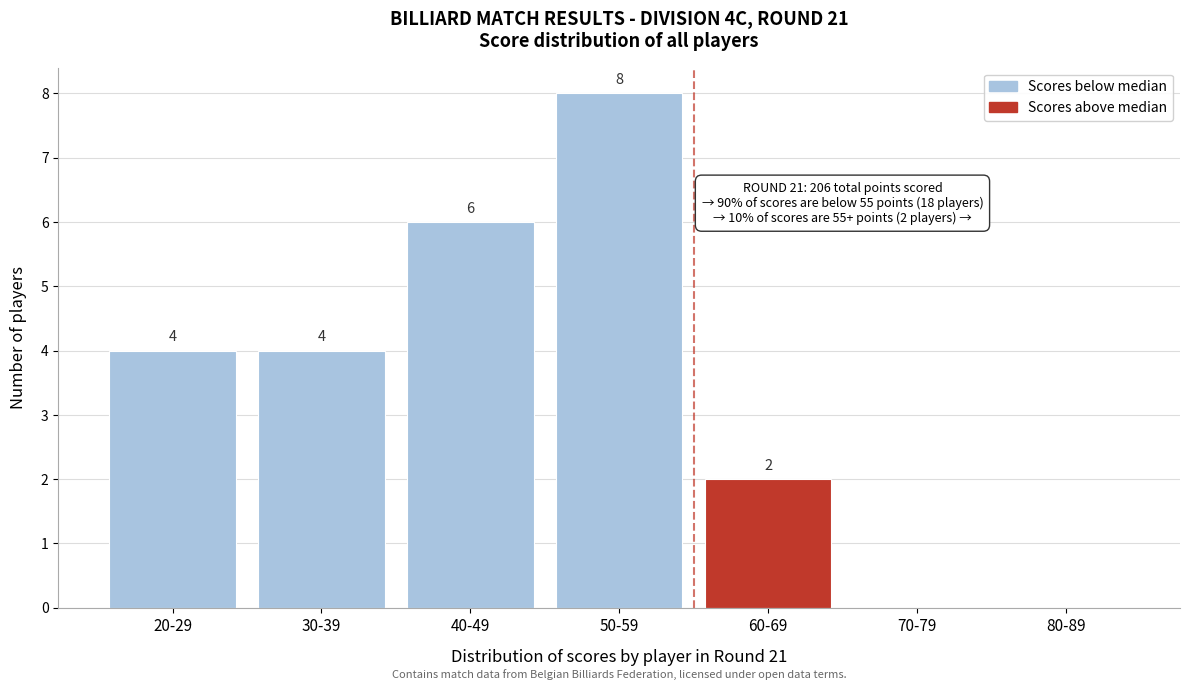

Reading right to left, extract all data points from this chart.

80-89=0	70-79=0	60-69=2	50-59=8	40-49=6	30-39=4	20-29=4